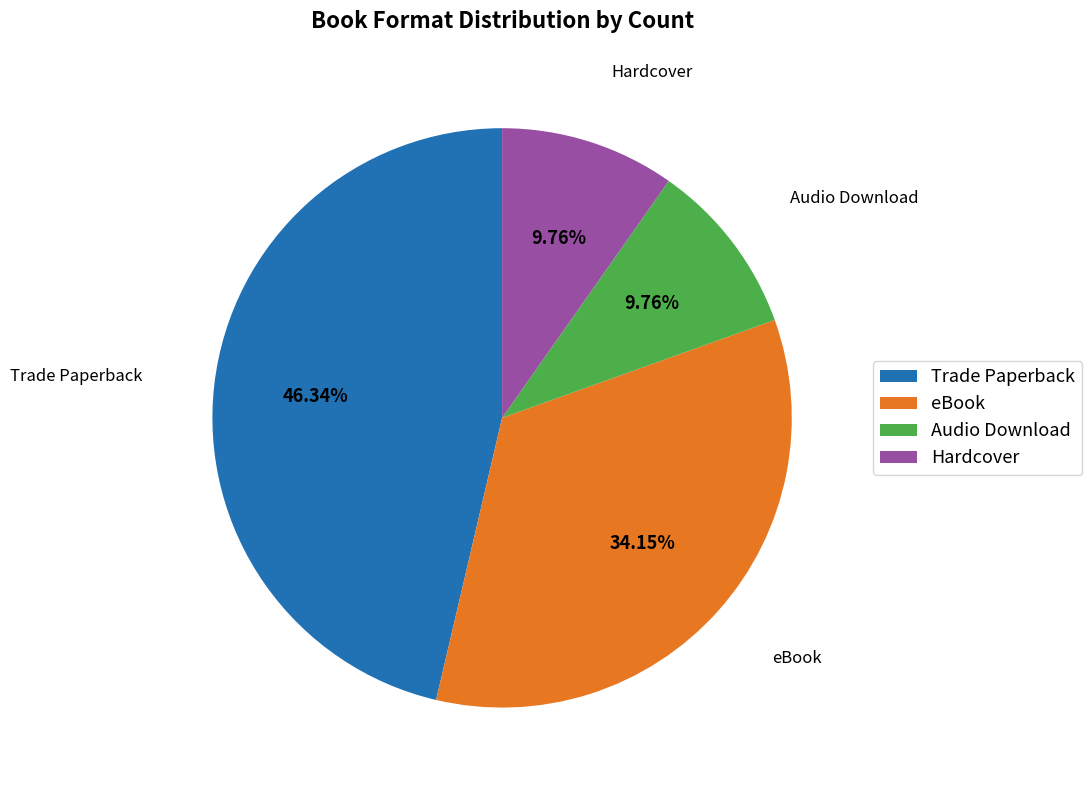

Is there any slice that represents more than half of the pie?

No